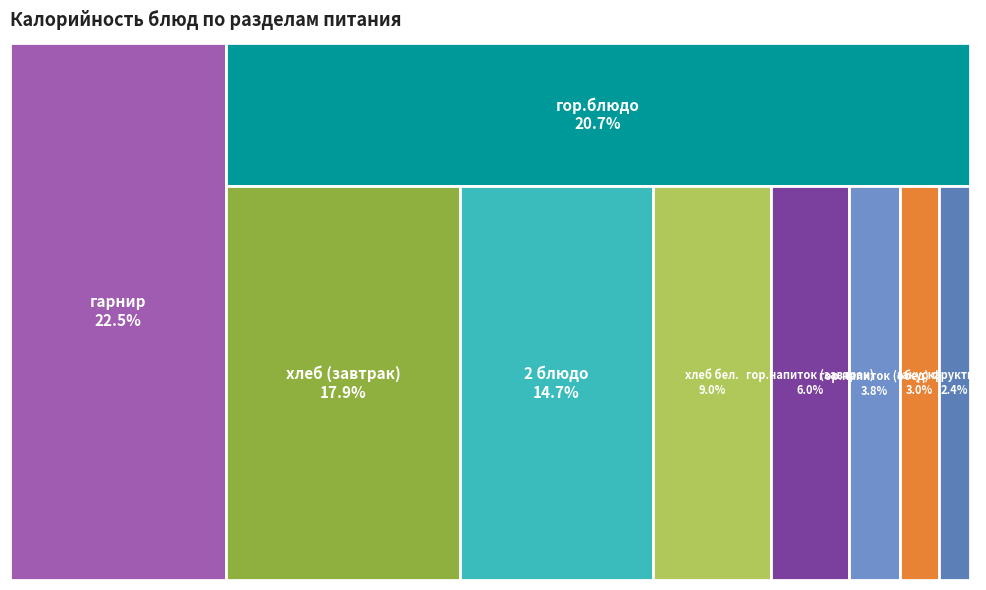

What percentage is the гор.напиток (завтрак) slice, to the nearest percent?

6%